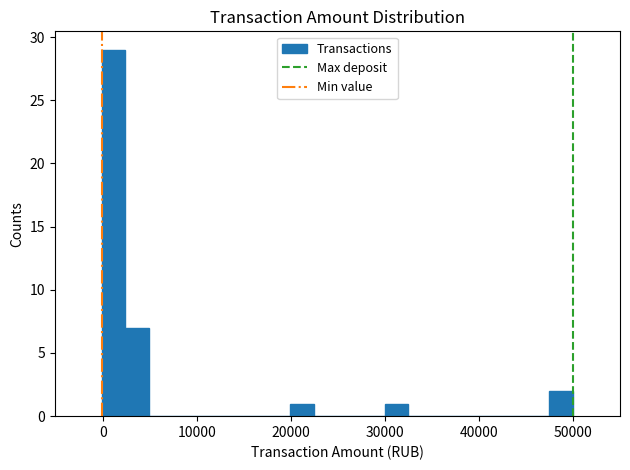

Read against the x-axis, roughly where is the centre of the tallest bar?

1000